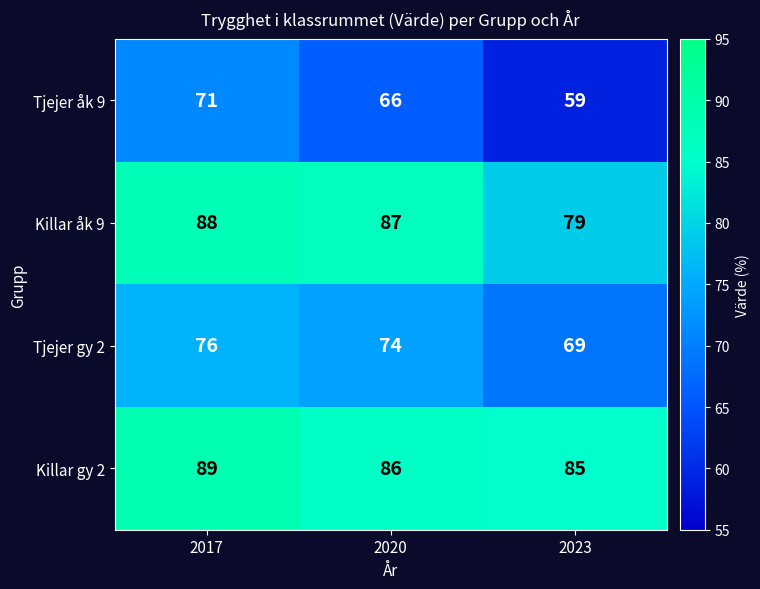

At which category is the sum across all series the highest?

2017